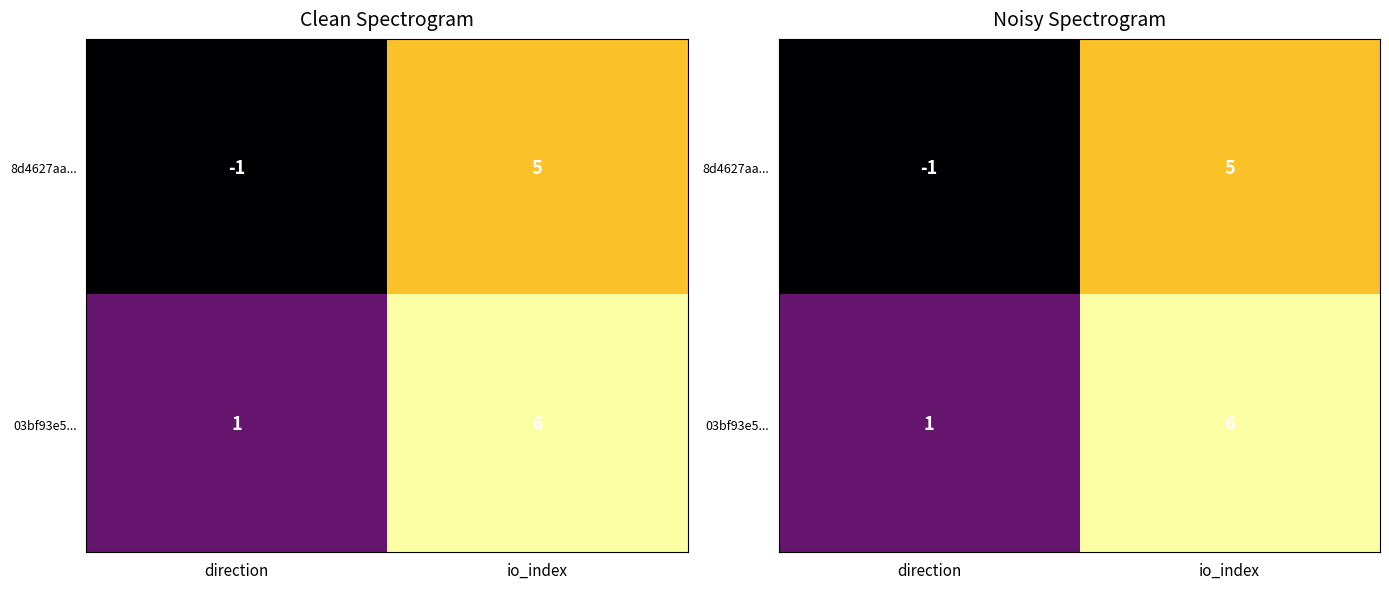

How many 8d4627aa... values are between -1 and 5?

2